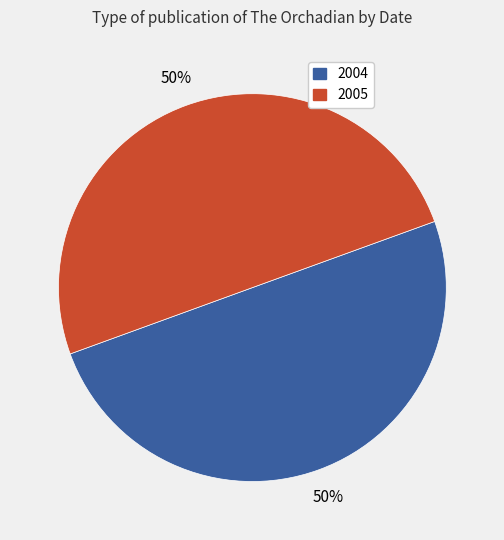

What percentage is the 2004 slice, to the nearest percent?

50%